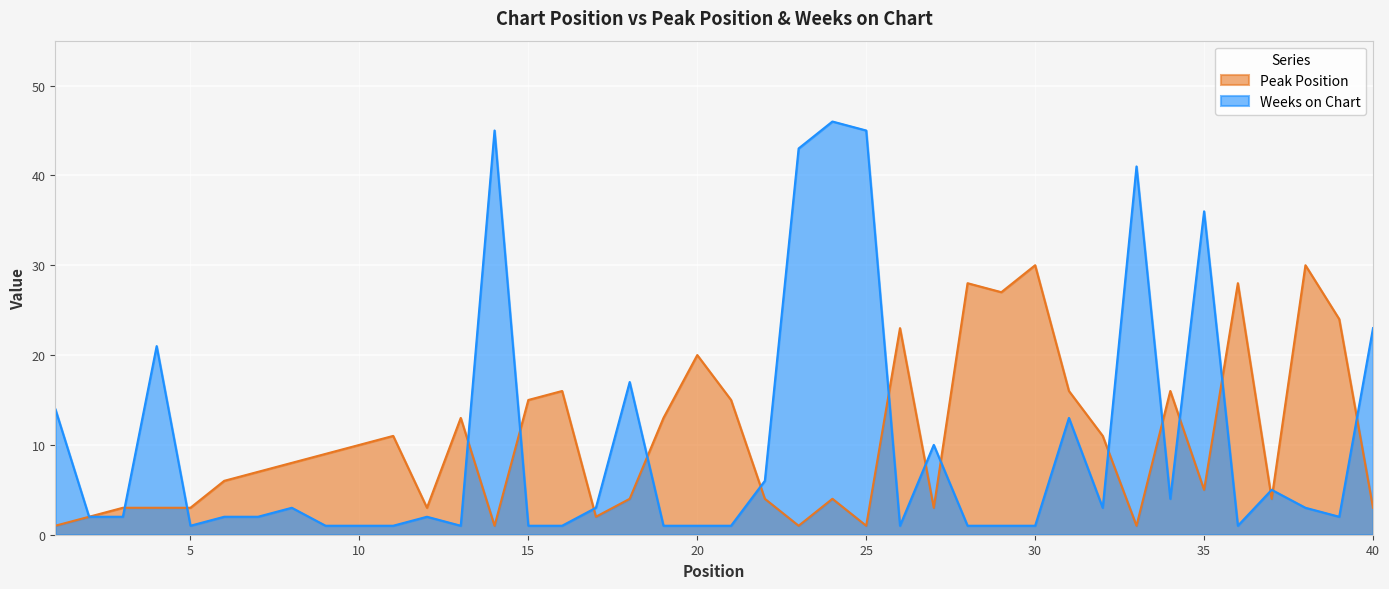

At which label is Peak Position closest to 15?

15